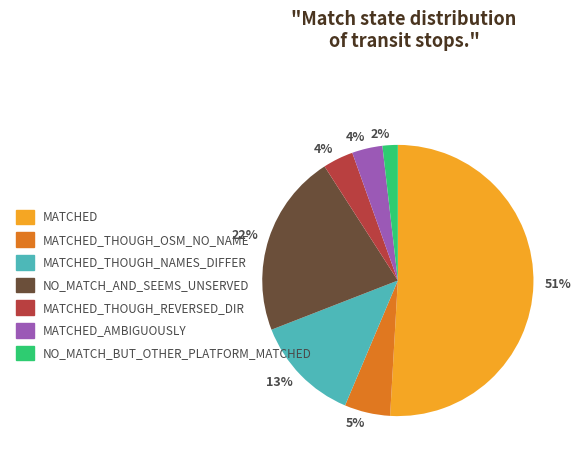

How many slices are in this pie chart?

7